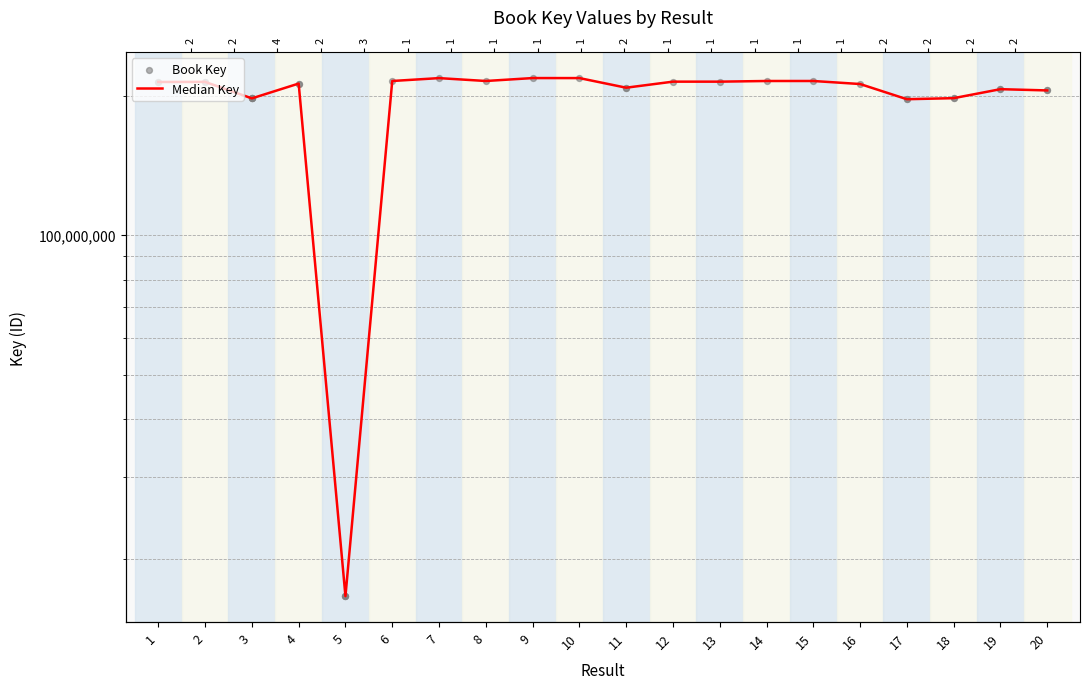

Approximately how many times larger is the value at 7 compared to 13?

1.0